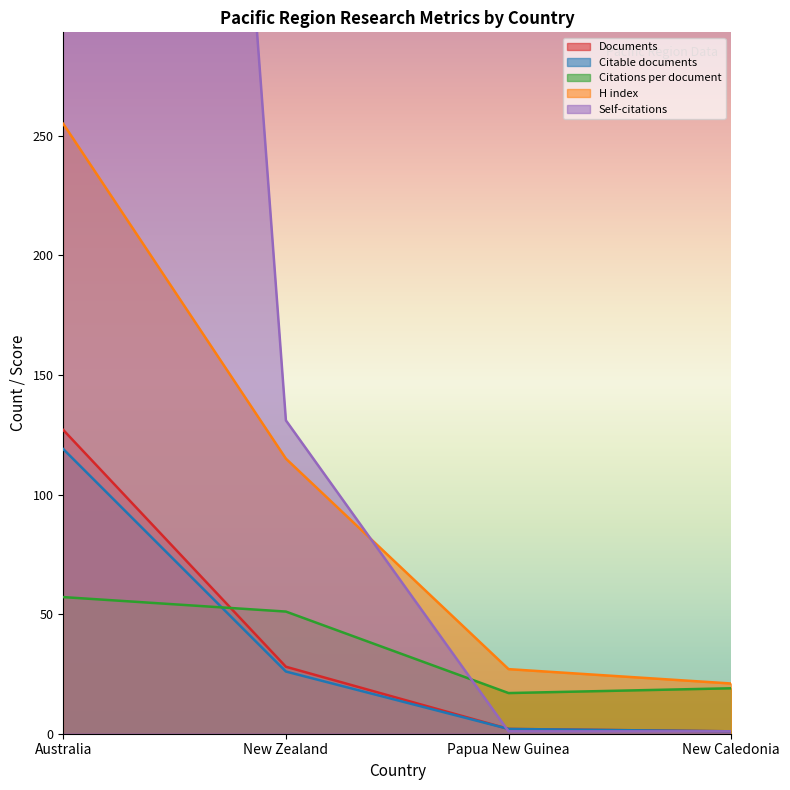

Is it true that Citable documents equals 26.0 at New Zealand?

True